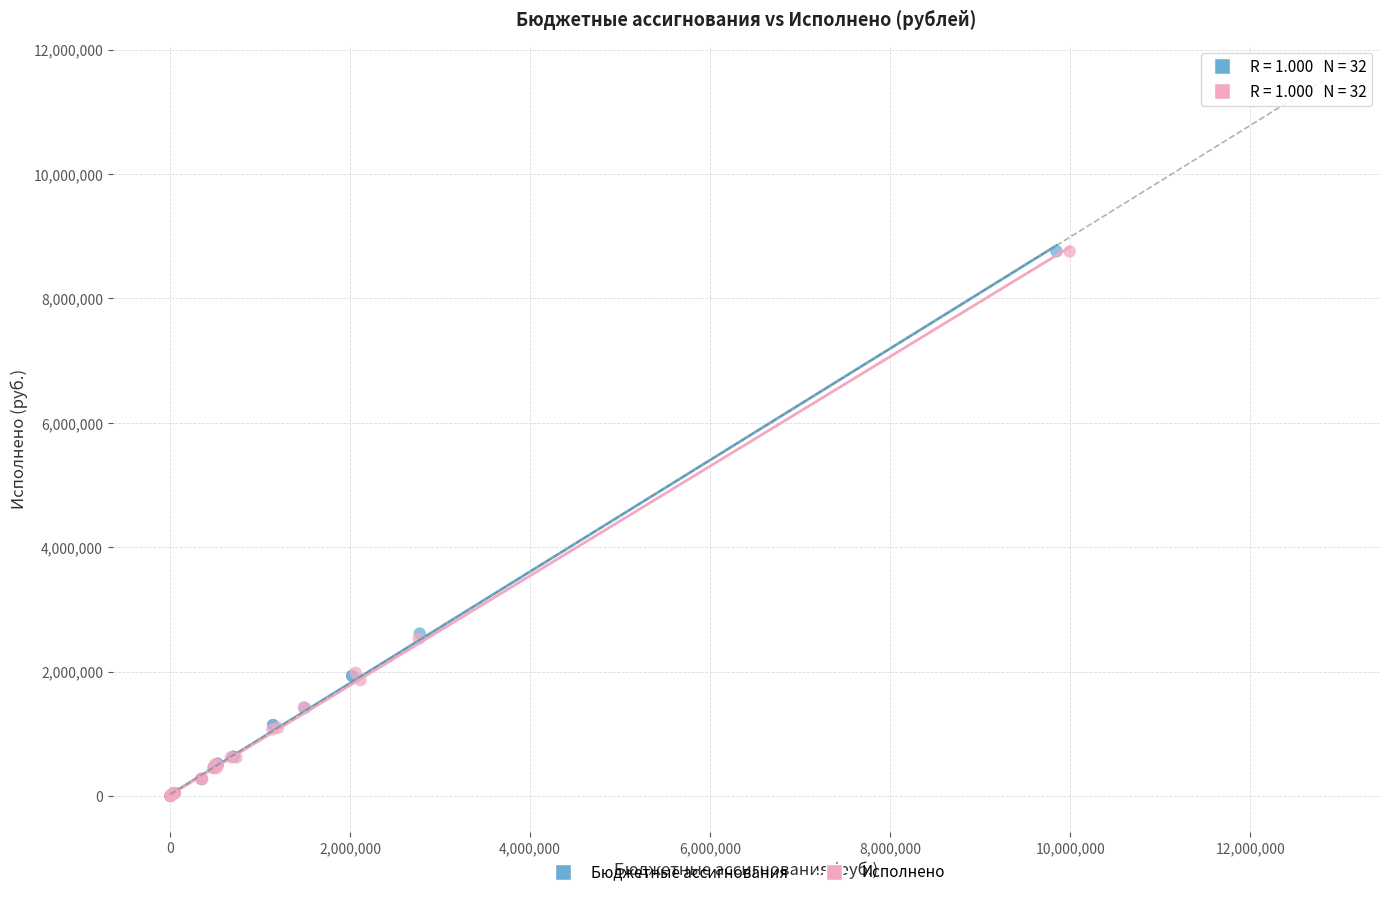

Which series has the widest spread of Y values?

Бюджетные ассигнования